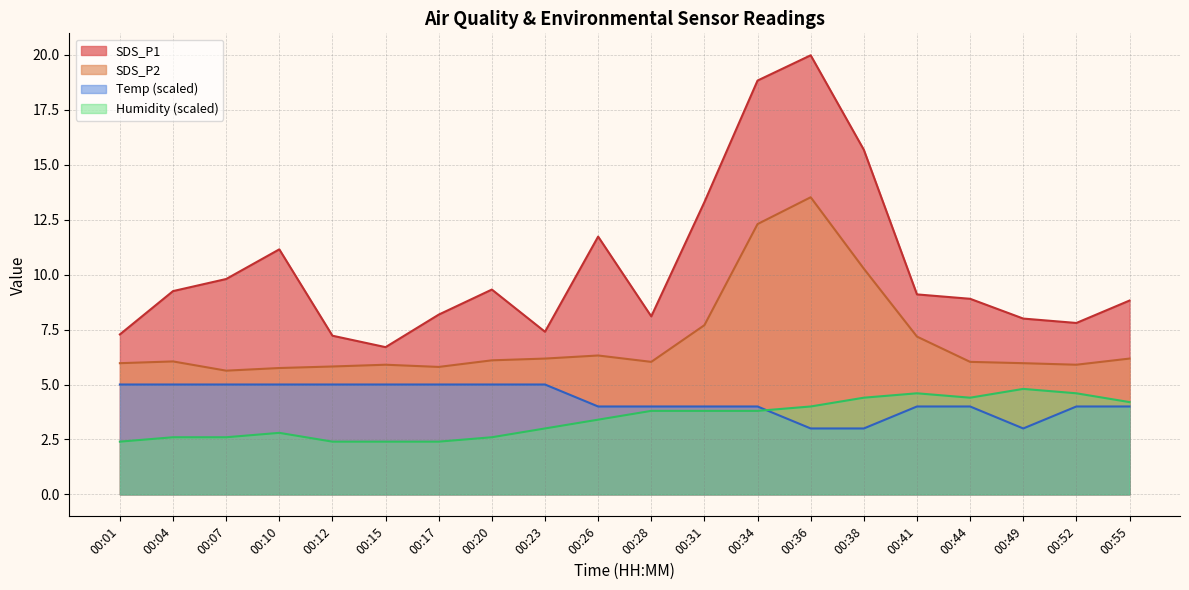

What is the difference between the second highest and second lowest values in the Humidity series?

2.2